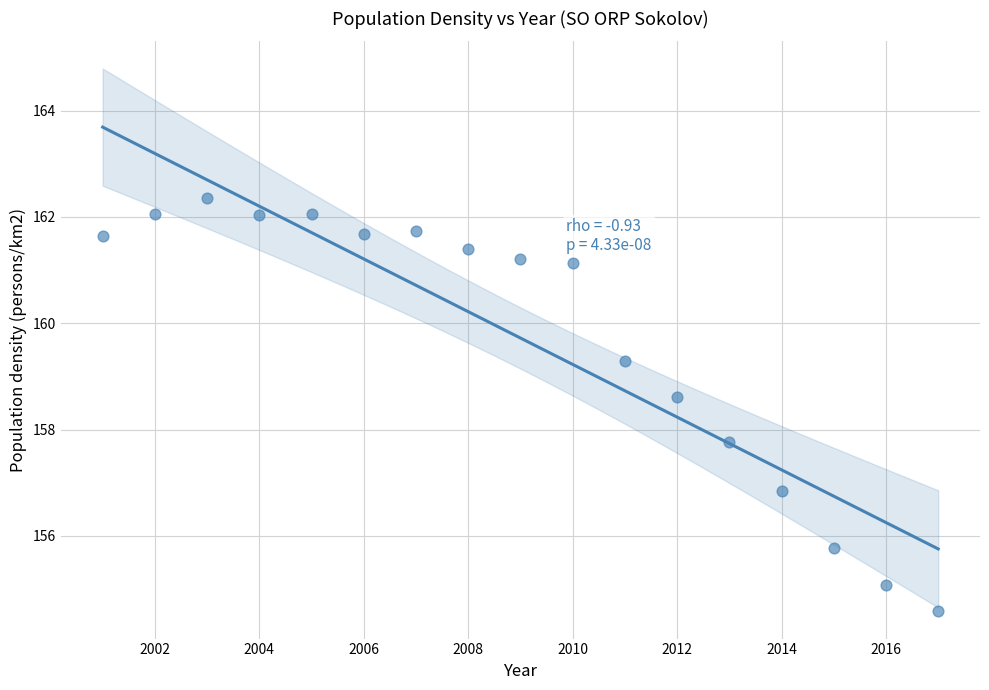

What is the range of Y values (max minus min)?

7.8